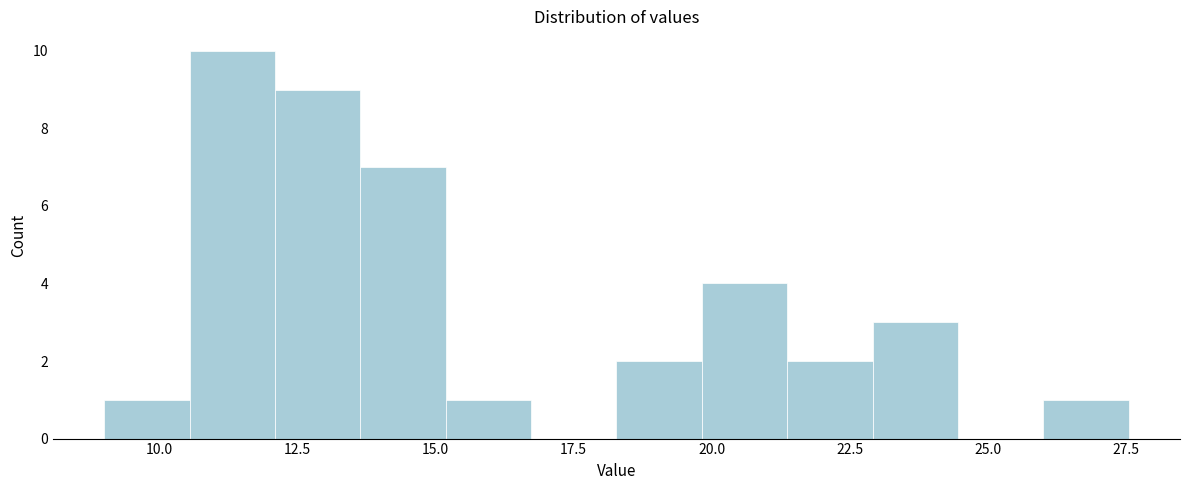

Around what value on the x-axis is the tallest bar? Give the approximate position of its centre, as read against the axis.

11.5